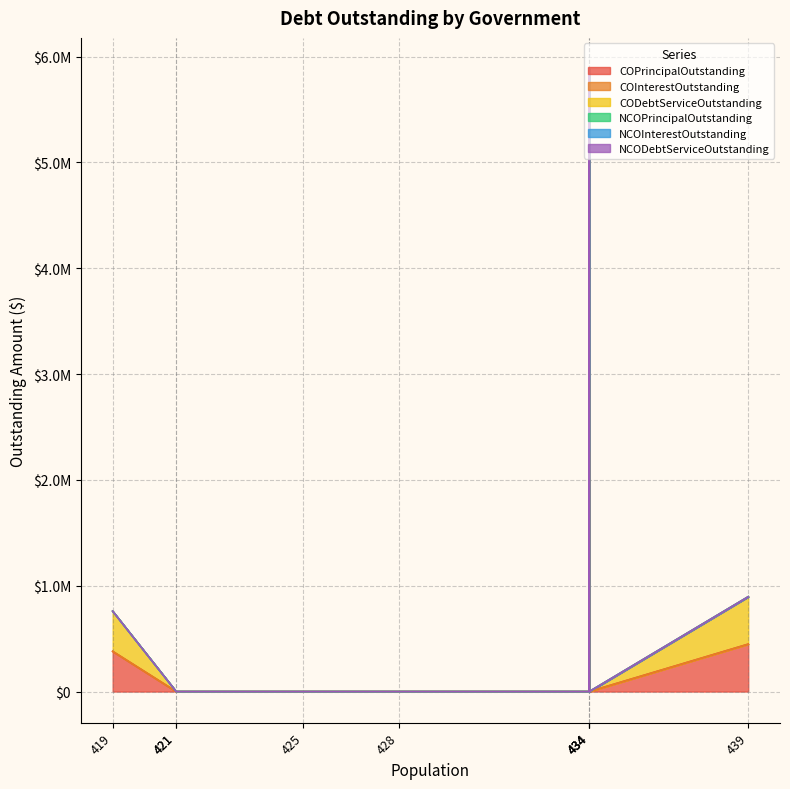

What is the maximum value for COPrincipalOutstanding?

2264000.0